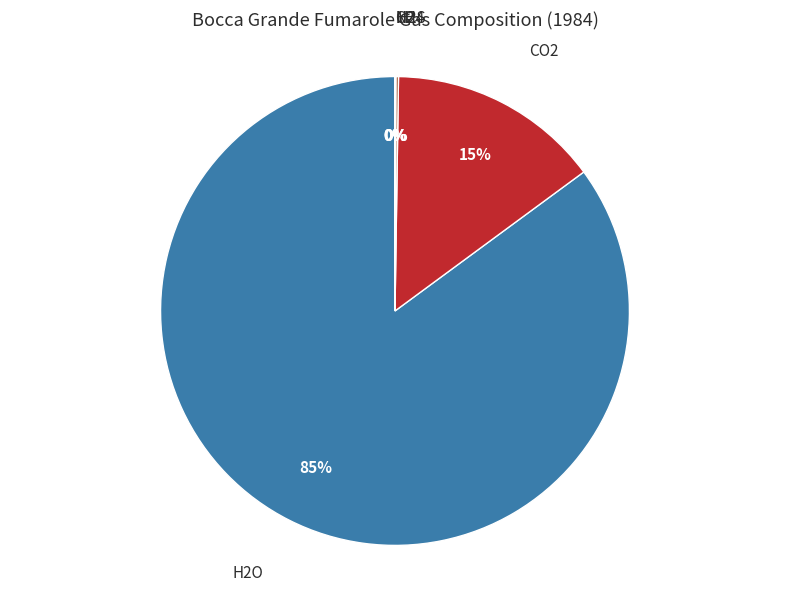

Does any single category account for the majority?

Yes